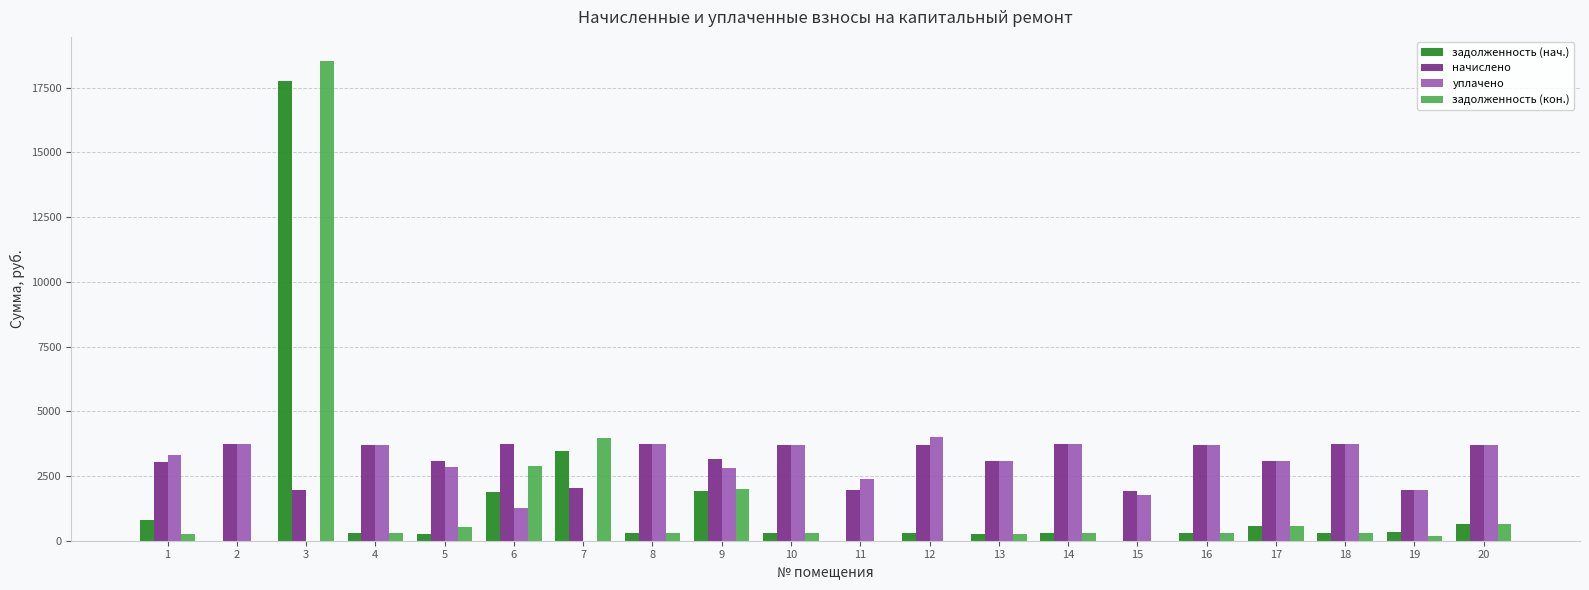

Is the value of начислено at 10 greater than the value of задолженность (нач.) at 1?

Yes